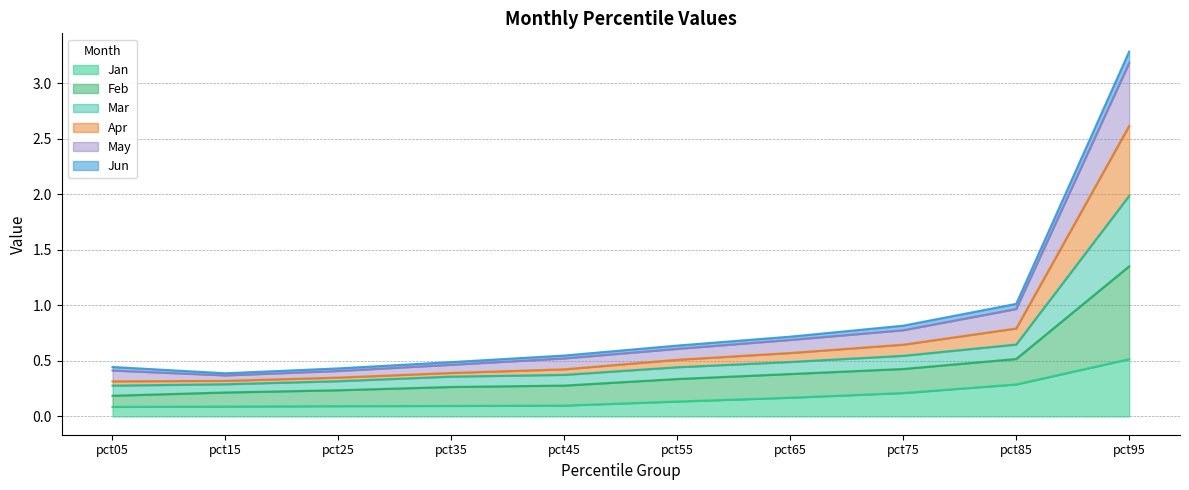

What is the maximum value for Jan?

0.5